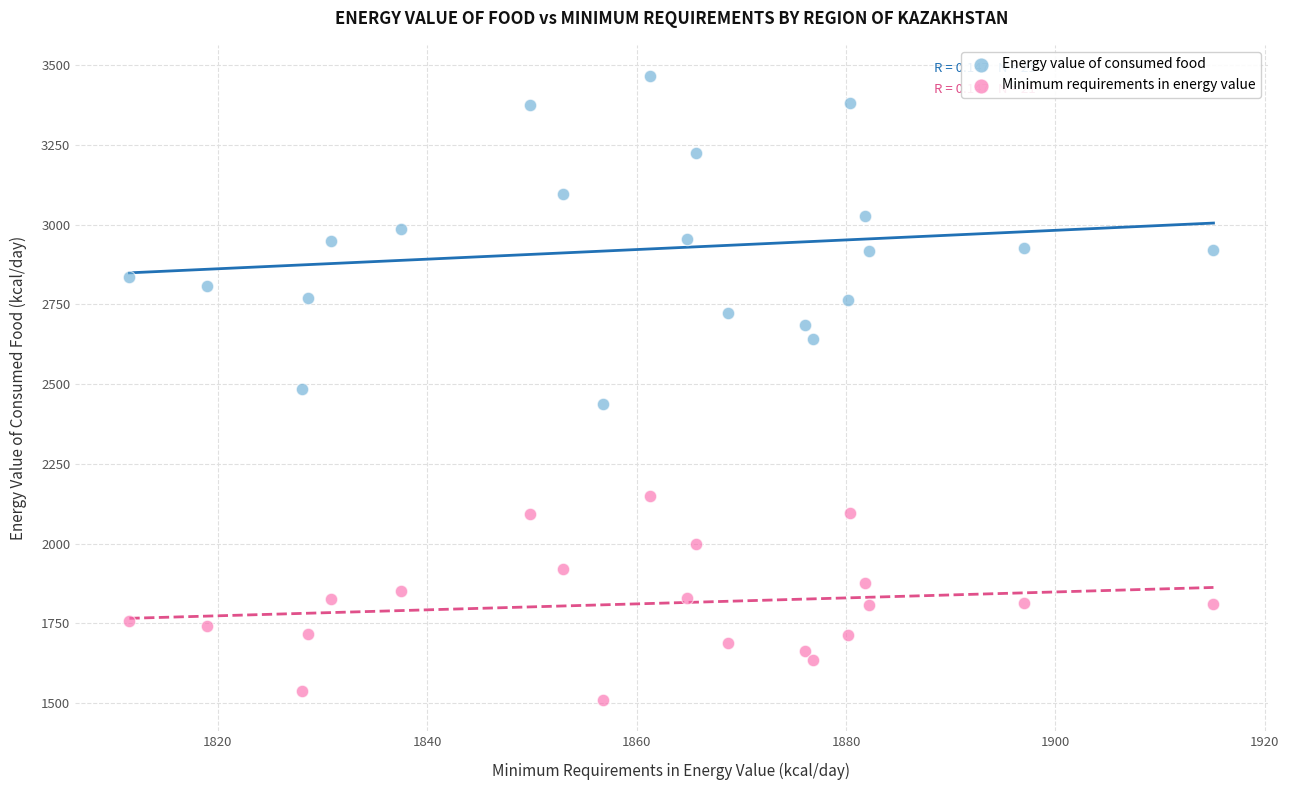

Across all data points, what is the range of Y values (max minus min)?

1954.7